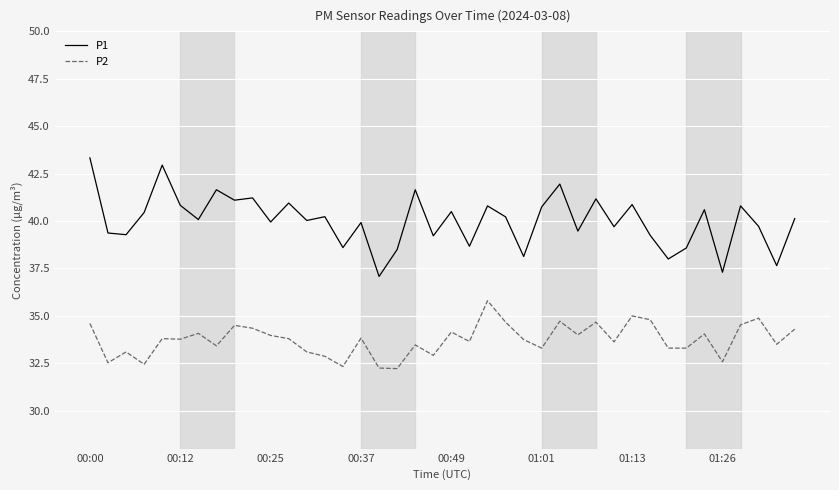

Rank the series by their average value, from lowest to highest.

P2, P1